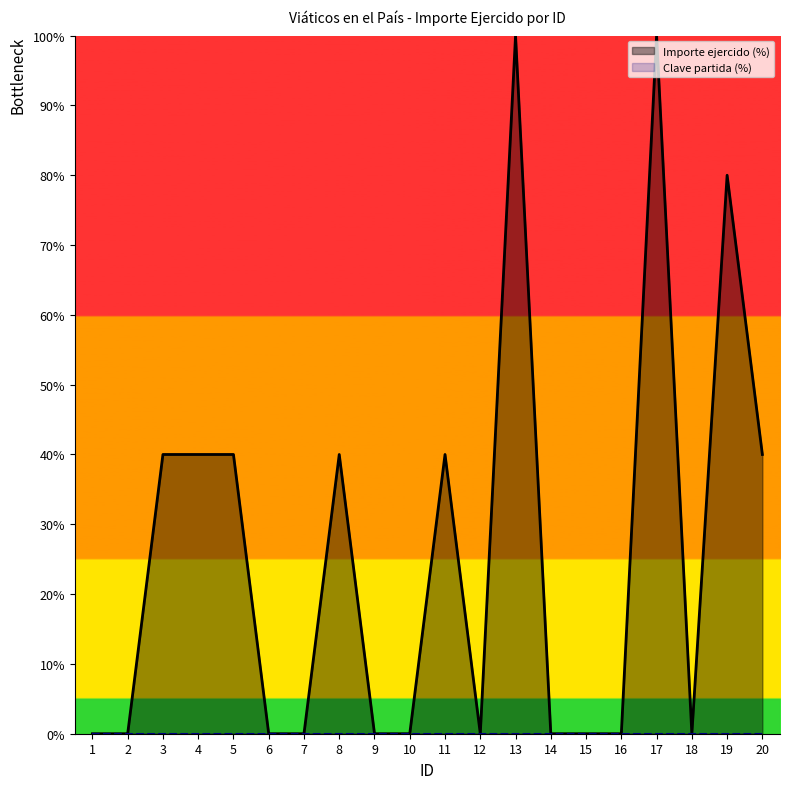

How many positive values are there?

9